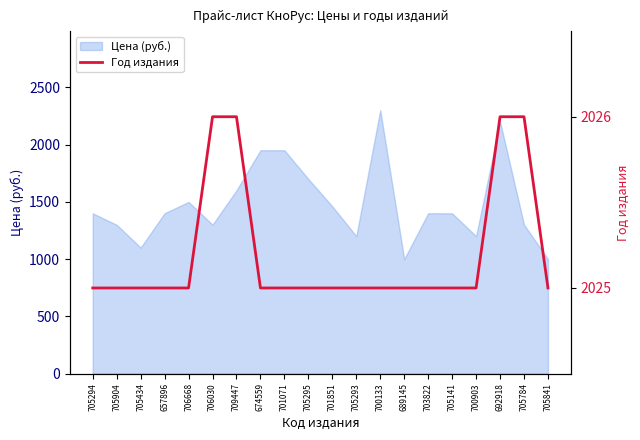

Is it true that Цена (руб.) equals 2342 at 709447?

False